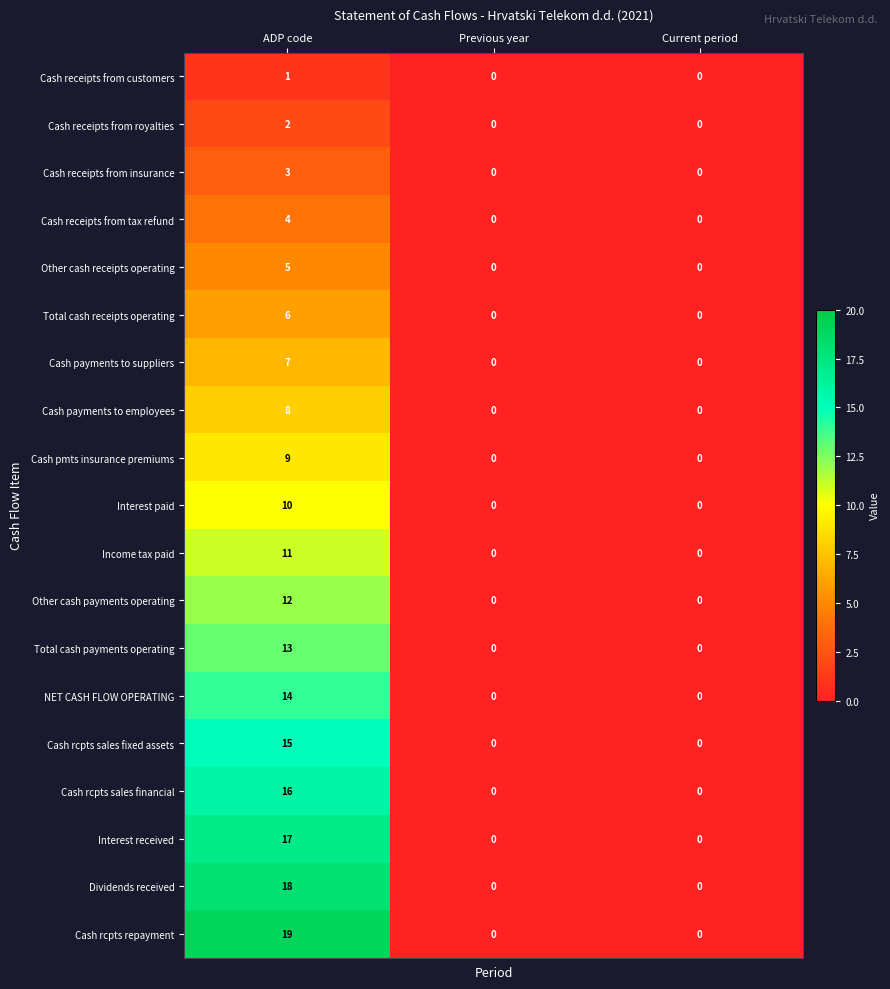

Count the Cash receipts from royalties values in the range 0 to 2.

3